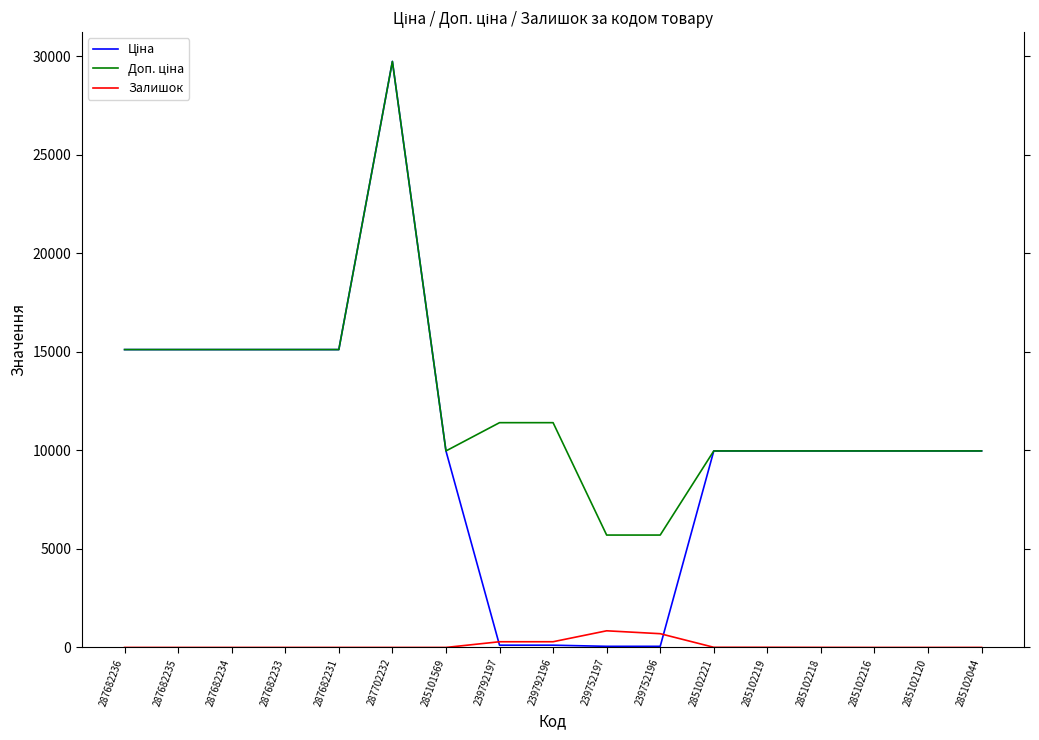

At which category is the sum across all series the highest?

287702232